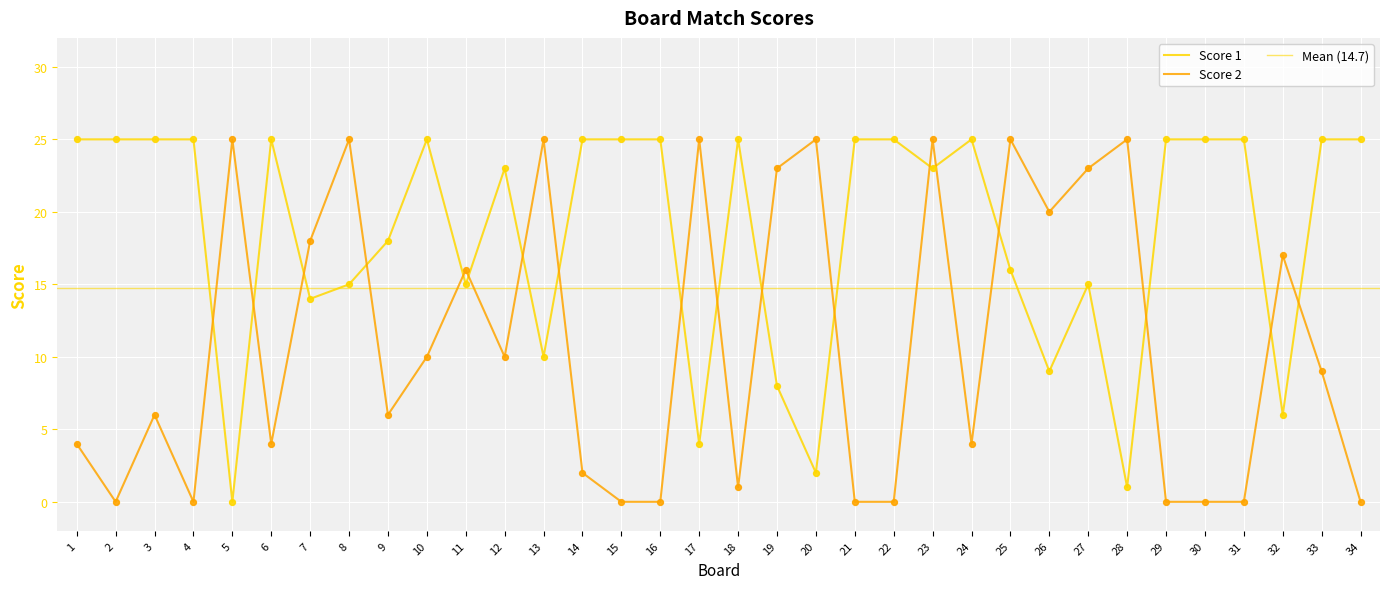

Which series reaches the minimum Y coordinate?

Score 1